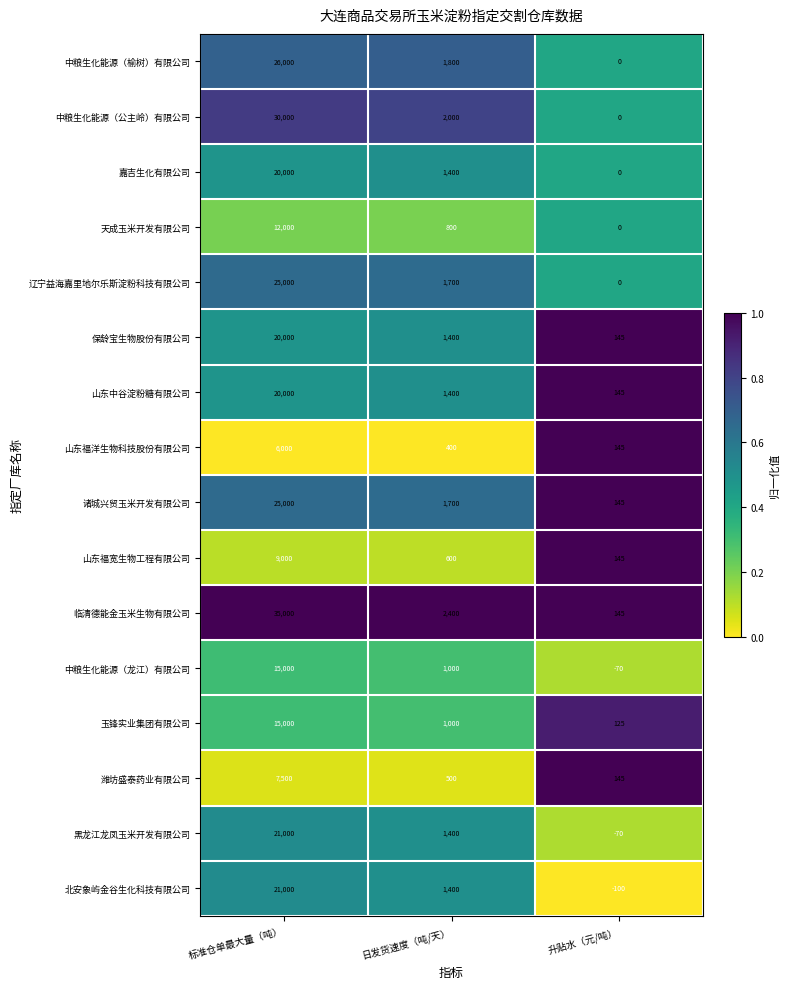

Which series has the widest spread of values?

临清德能金玉米生物有限公司